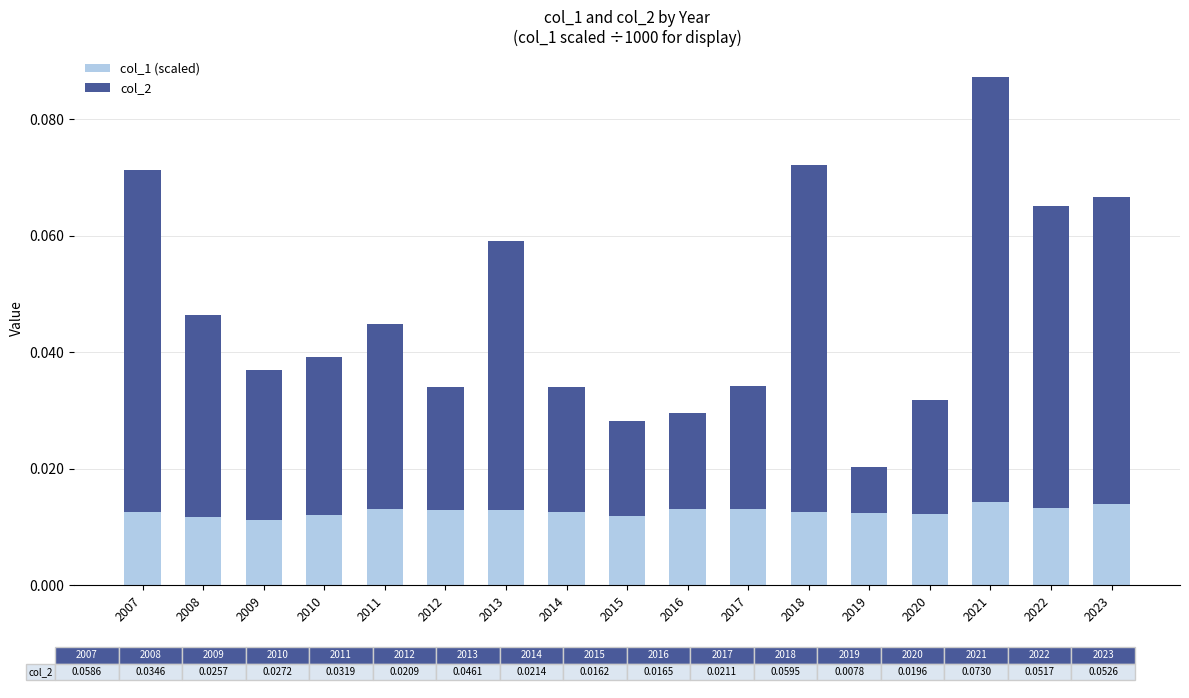

How many col_1 (scaled) values are between 0 and 1?

17